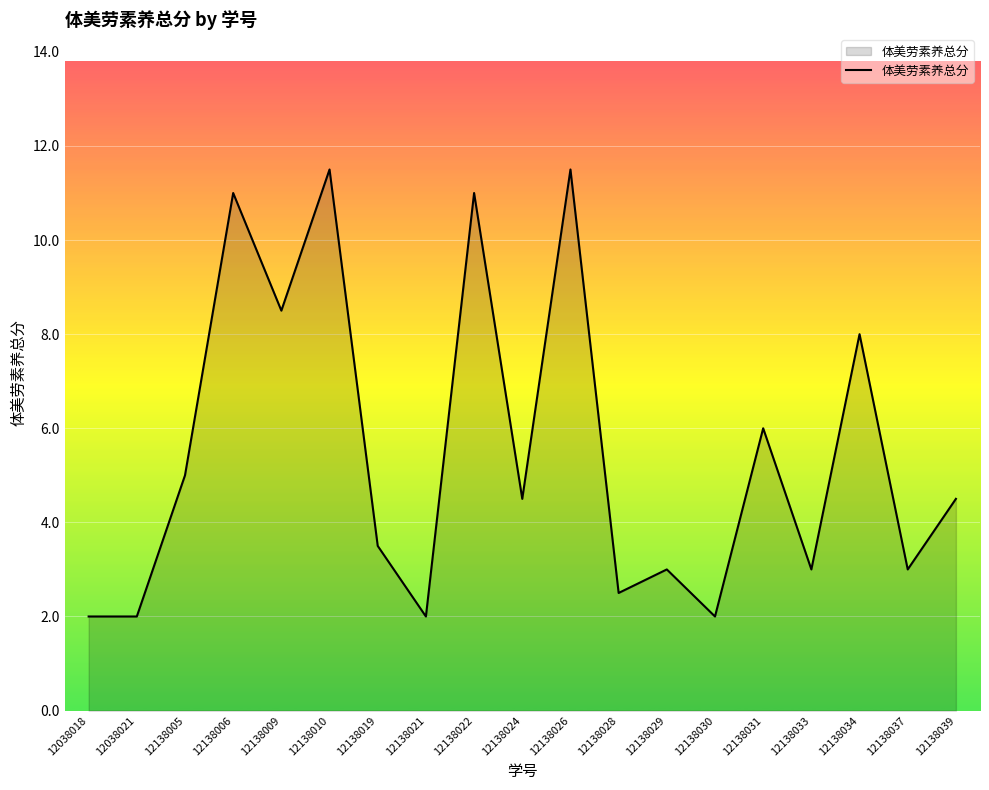

The value at 12138031 is 2.9. True or false?

False